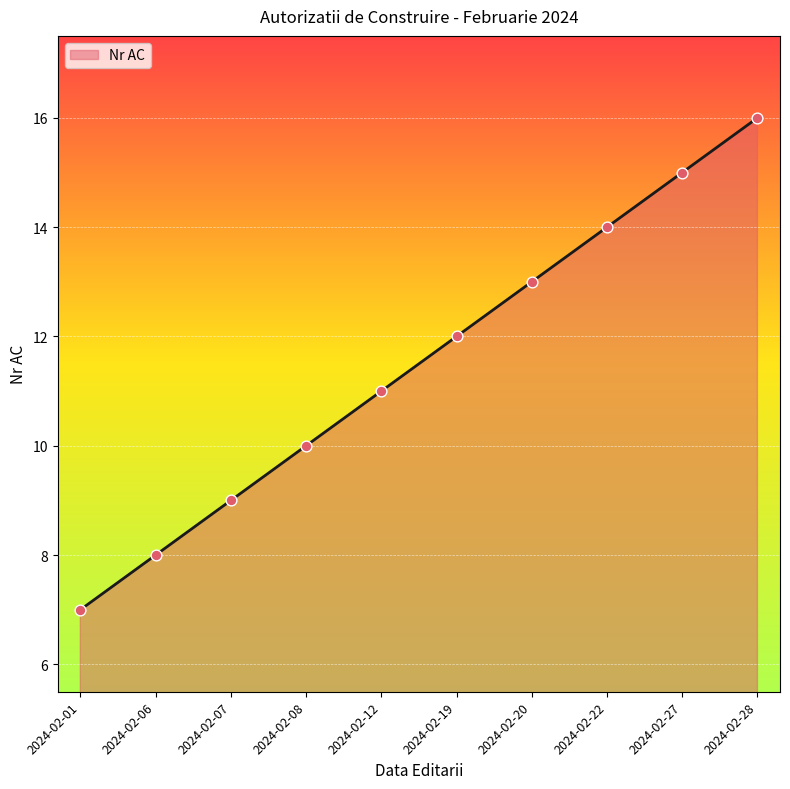

Approximately how many times larger is the value at 2024-02-12 compared to 2024-02-08?

1.1